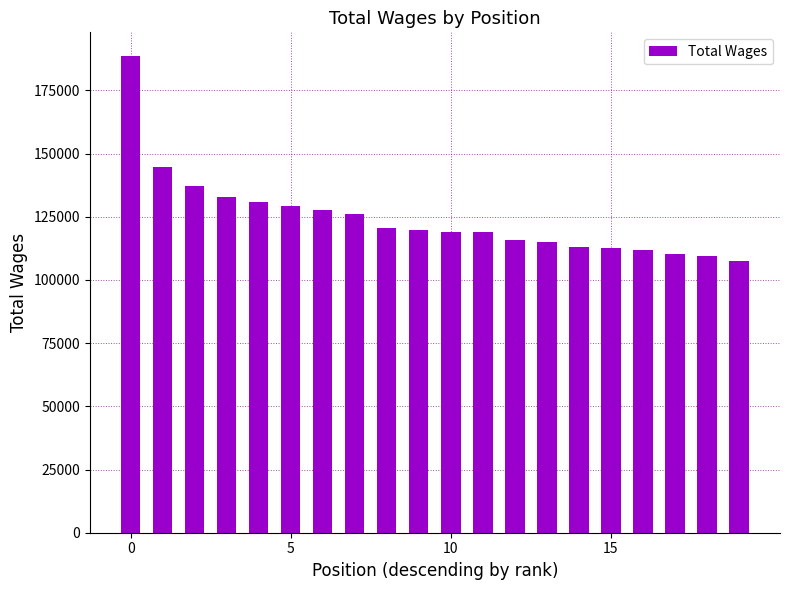

What is the minimum value shown in the chart?

107650